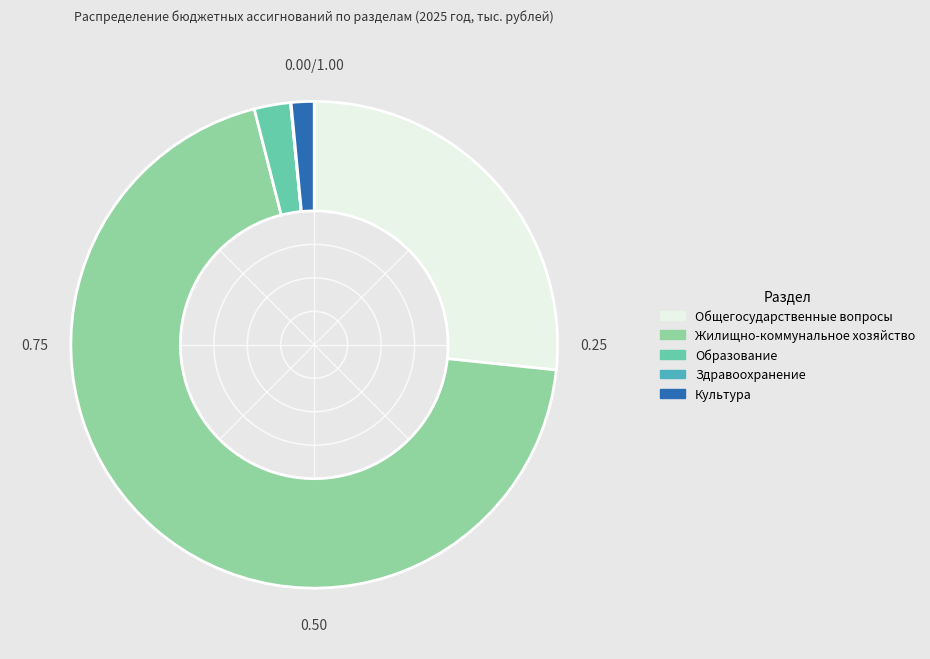

Which has a higher value, Культура or Жилищно-коммунальное хозяйство?

Жилищно-коммунальное хозяйство